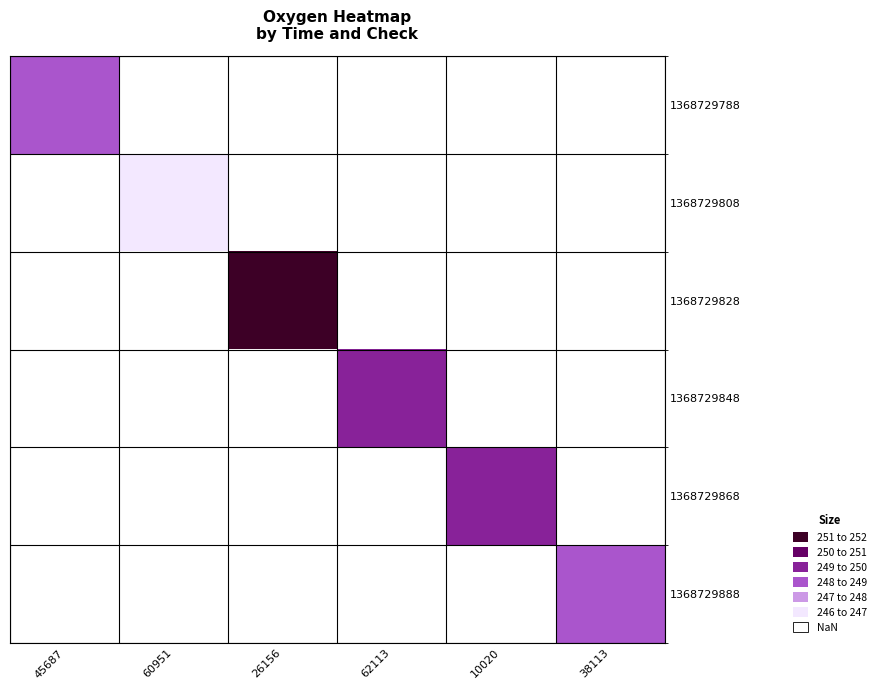

At which category does the chart reach its minimum across all series?

60951